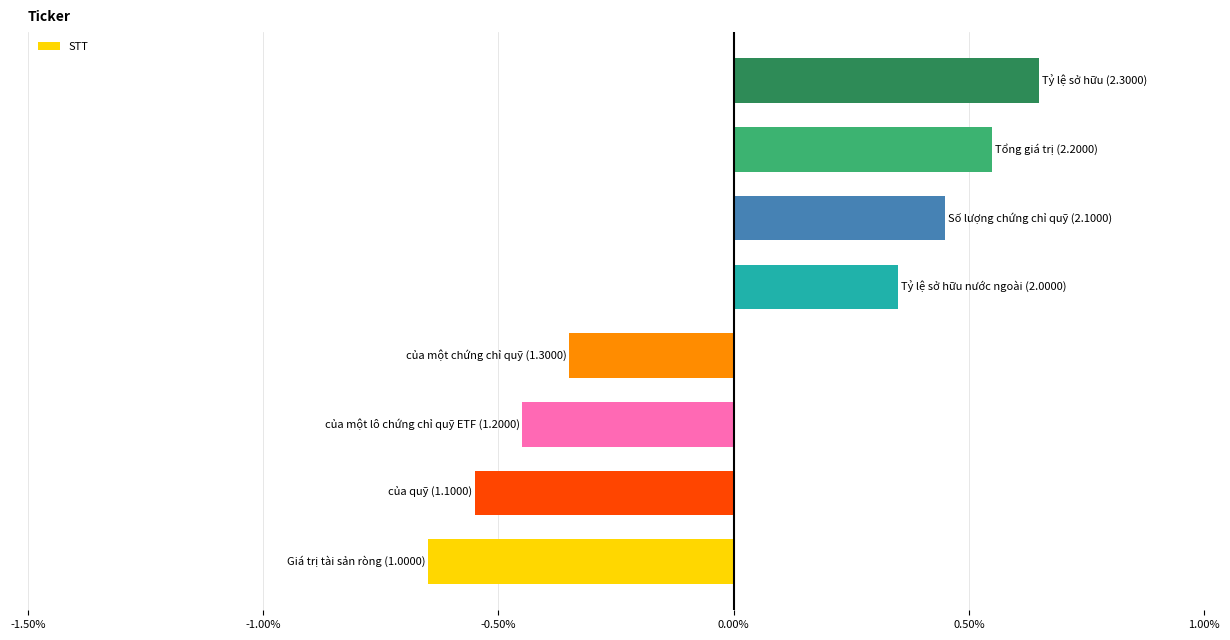

What is the difference between the maximum and second lowest values?

1.2